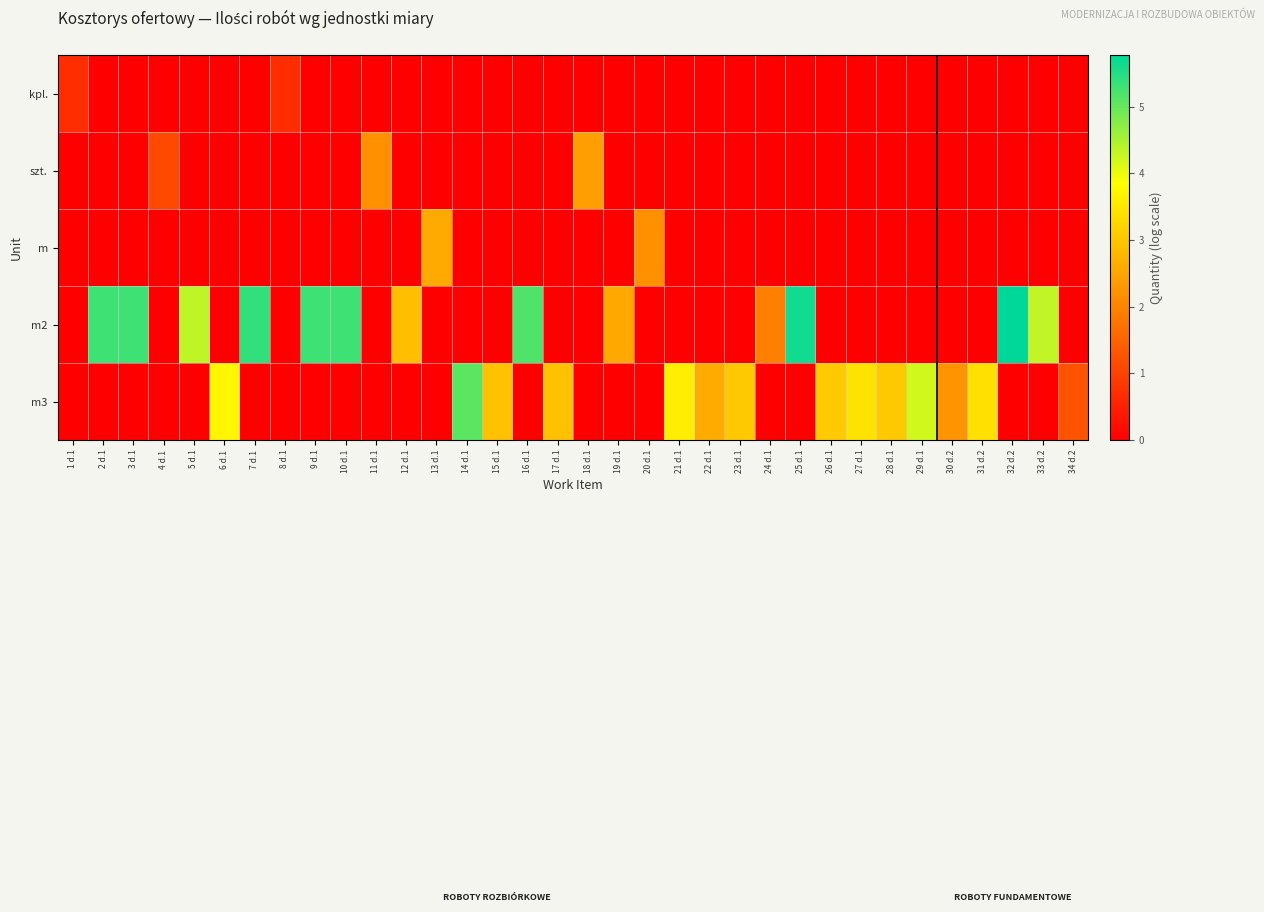

How many series are shown in this chart?

5